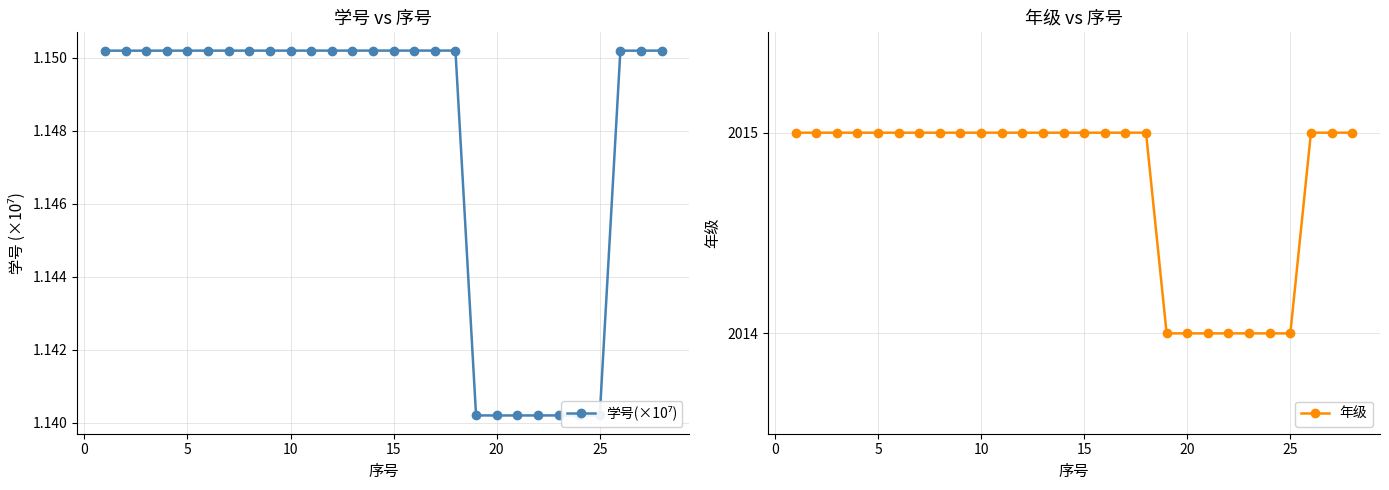

The 年级 series shows 652 at 25. True or false?

False